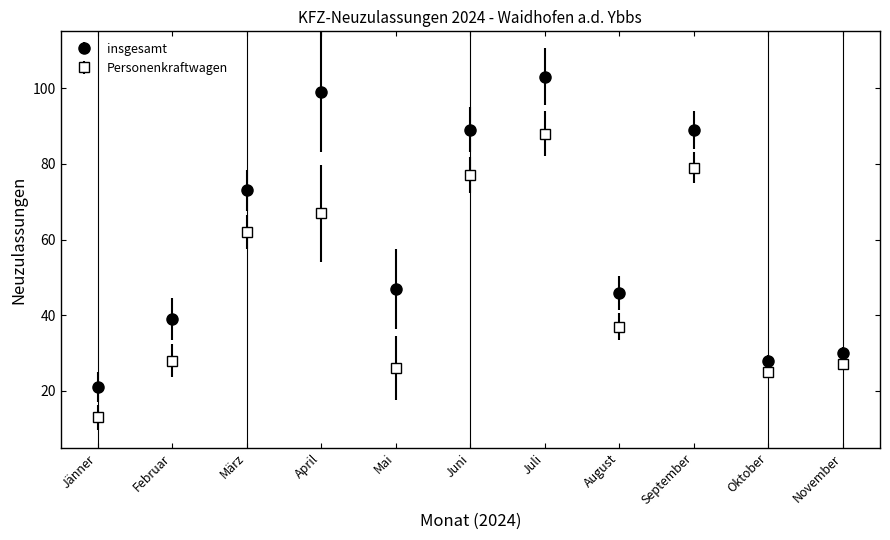

What is the spread (max minus min) of values at Februar?

11